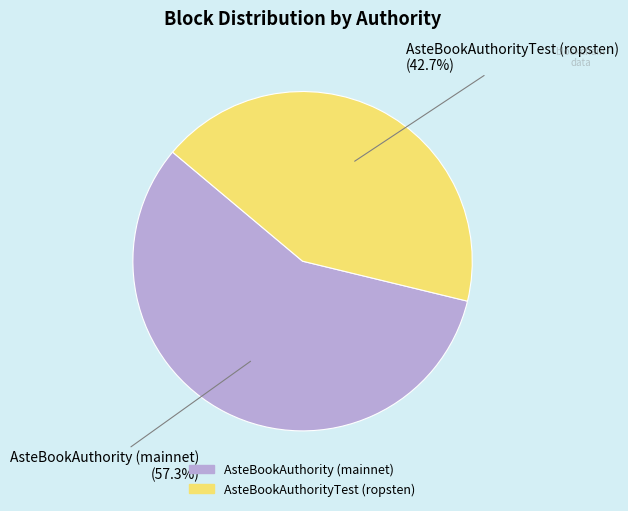

Which has a higher value, AsteBookAuthorityTest (ropsten) or AsteBookAuthority (mainnet)?

AsteBookAuthority (mainnet)